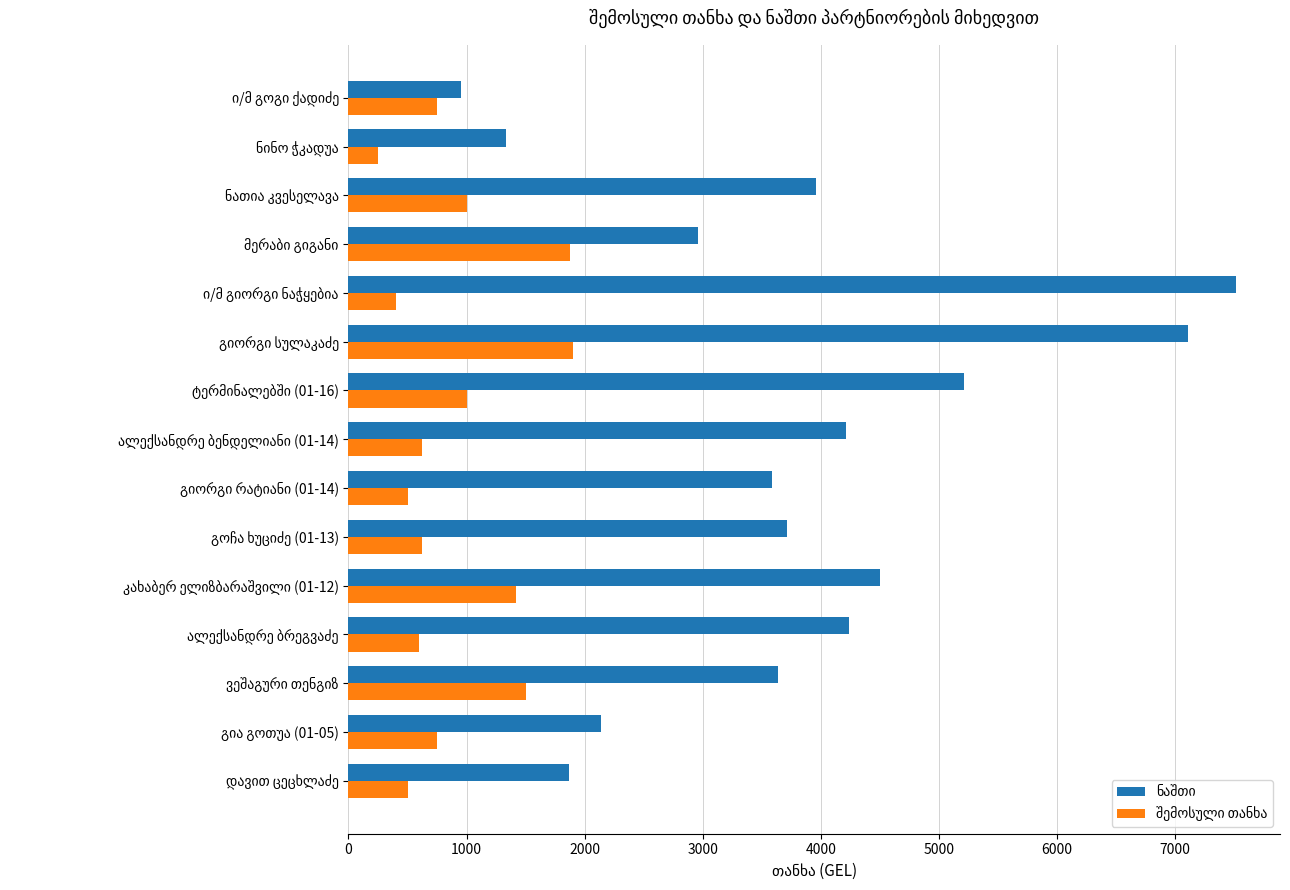

What is the smallest value displayed?

250.0